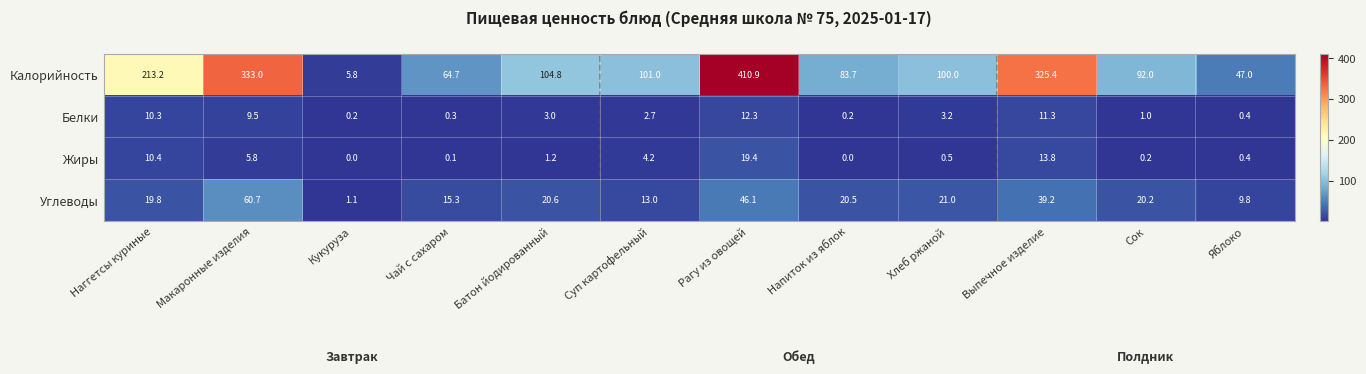

Which series has the widest spread of values?

Калорийность